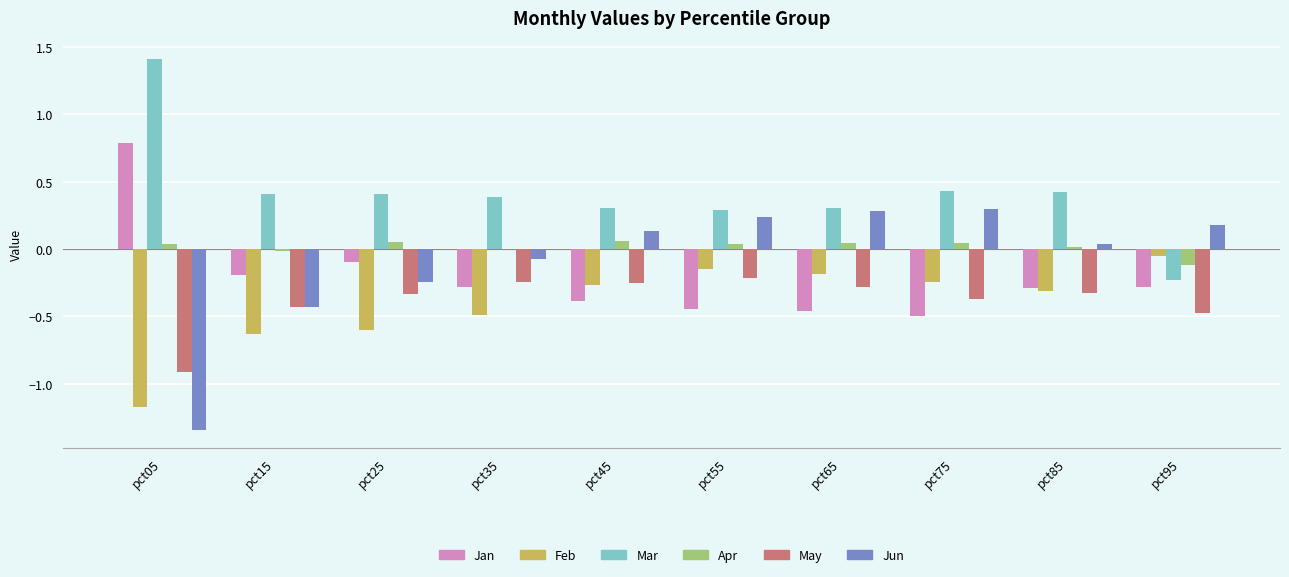

How many groups of bars are there?

10